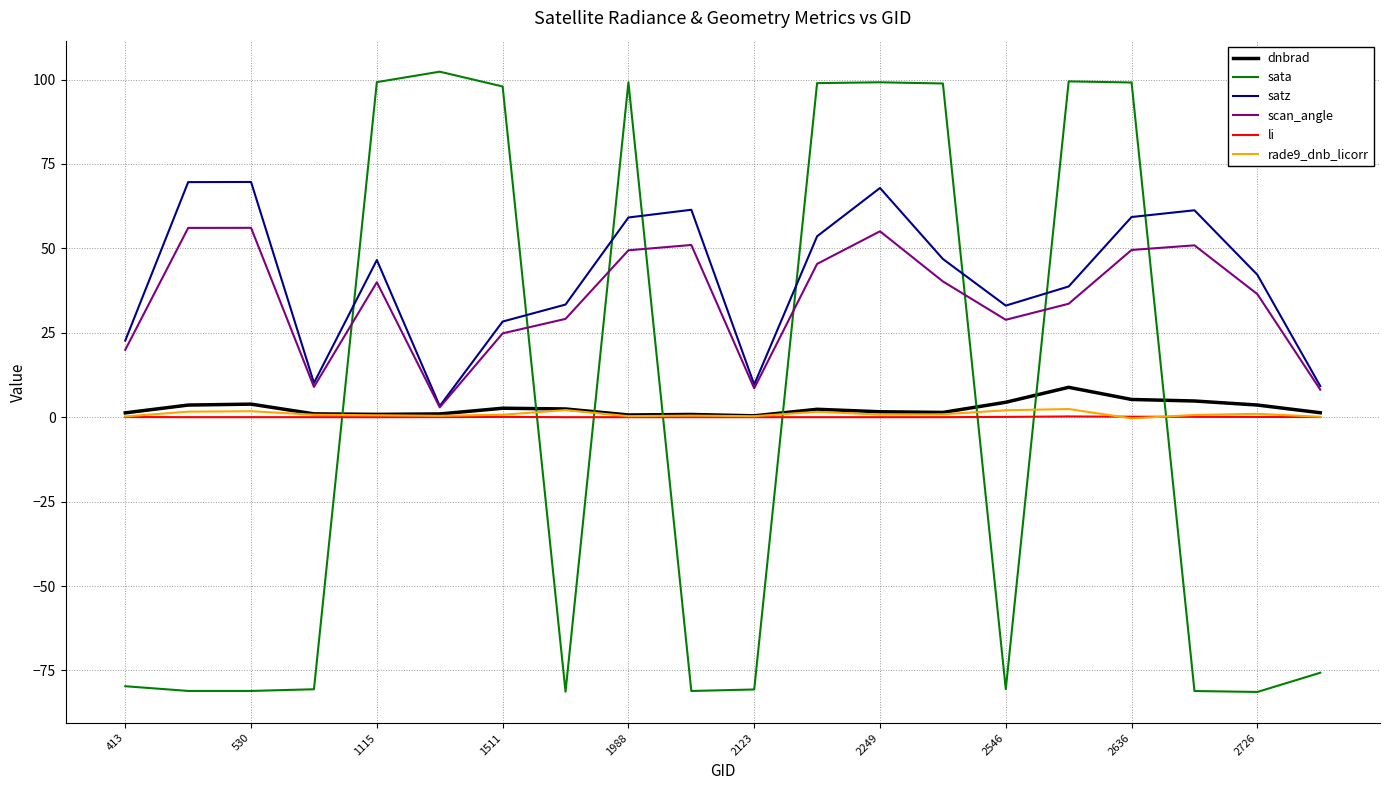

In sata, how many points are lower than both neighbors (excluding endpoints)?

5